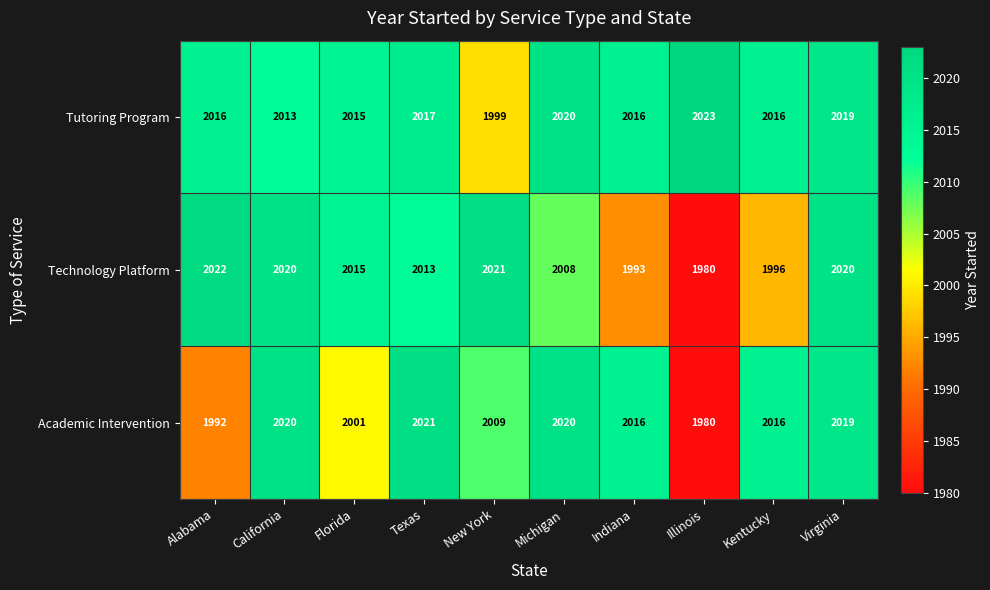

Which series has the largest total across all categories?

Tutoring Program